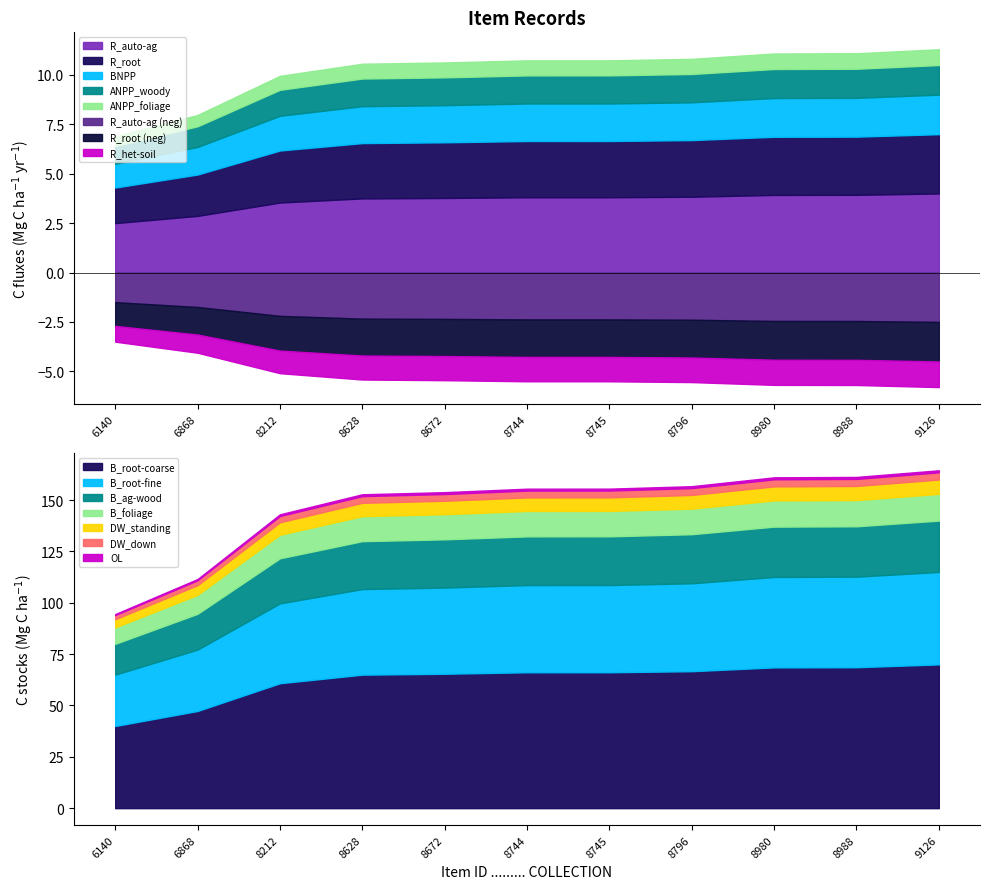

Rank the categories by public value from lowest to highest.

6140, 6868, 8212, 8628, 8672, 8744, 8745, 8796, 8980, 8988, 9126